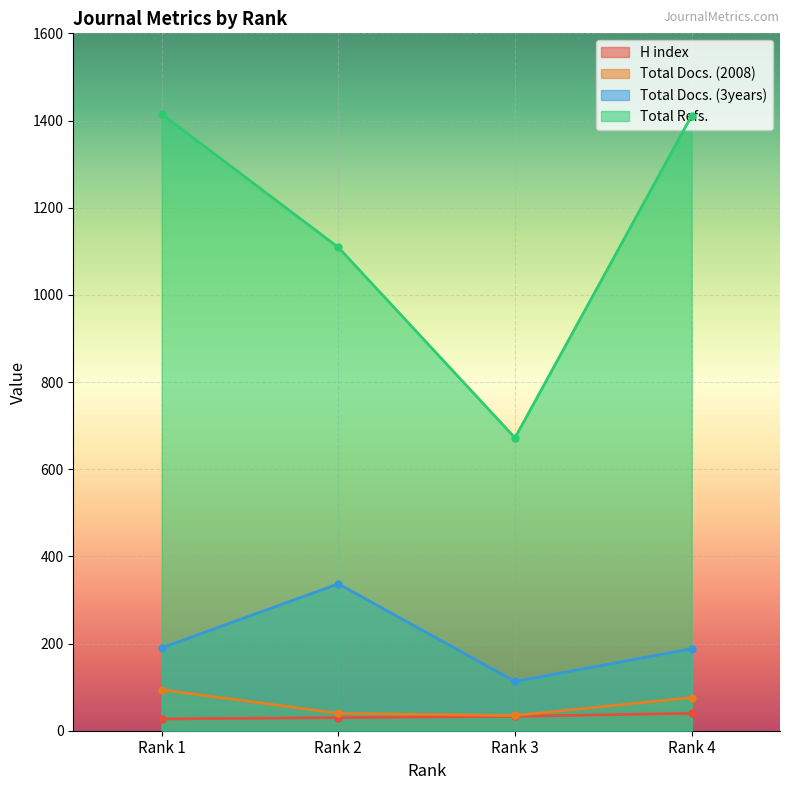

How many distinct data groups are displayed?

4